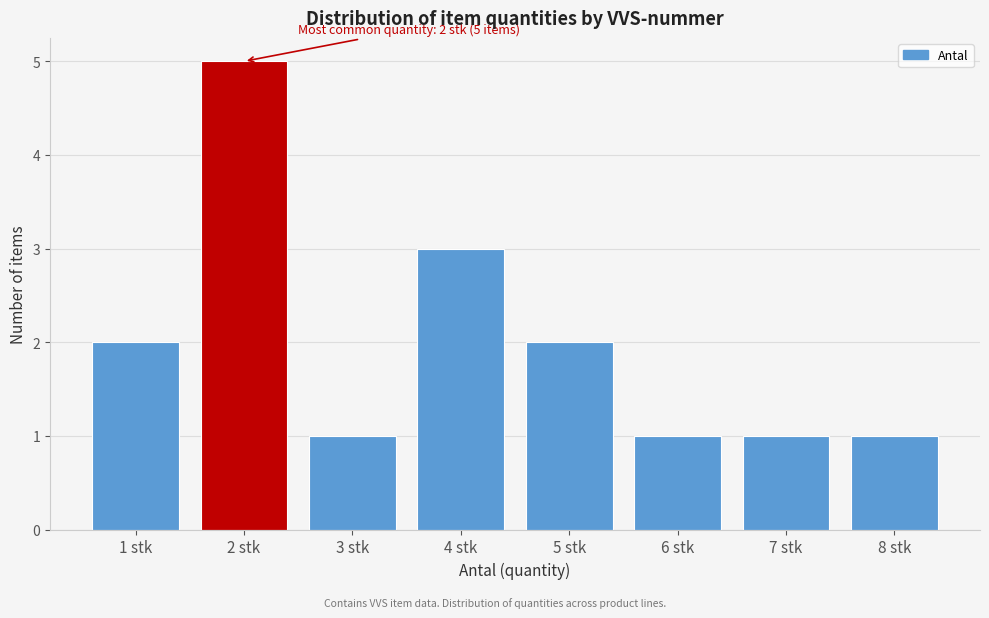

Reading left to right, list all the values displayed in this chart.

1 stk=2	2 stk=5	3 stk=1	4 stk=3	5 stk=2	6 stk=1	7 stk=1	8 stk=1